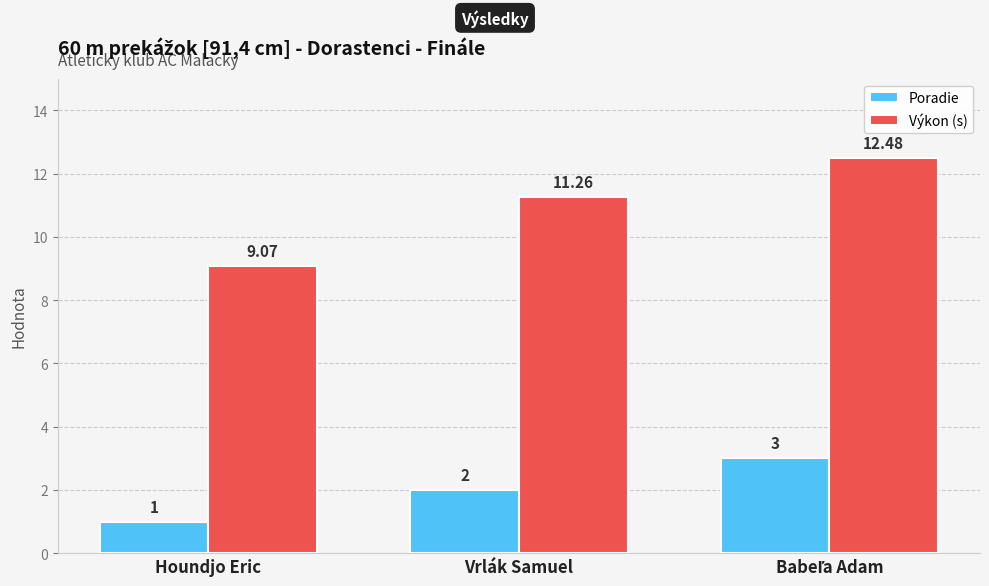

Are the bars grouped side by side (vs. stacked)?

Yes